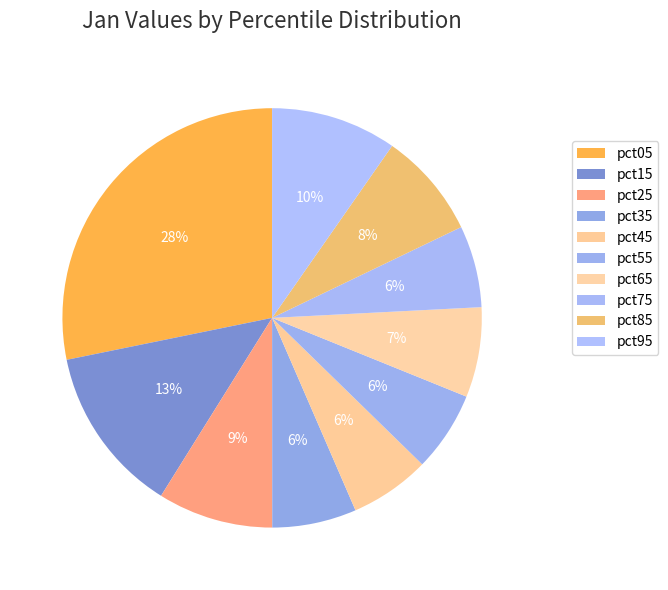

Is there a majority slice in this chart?

No